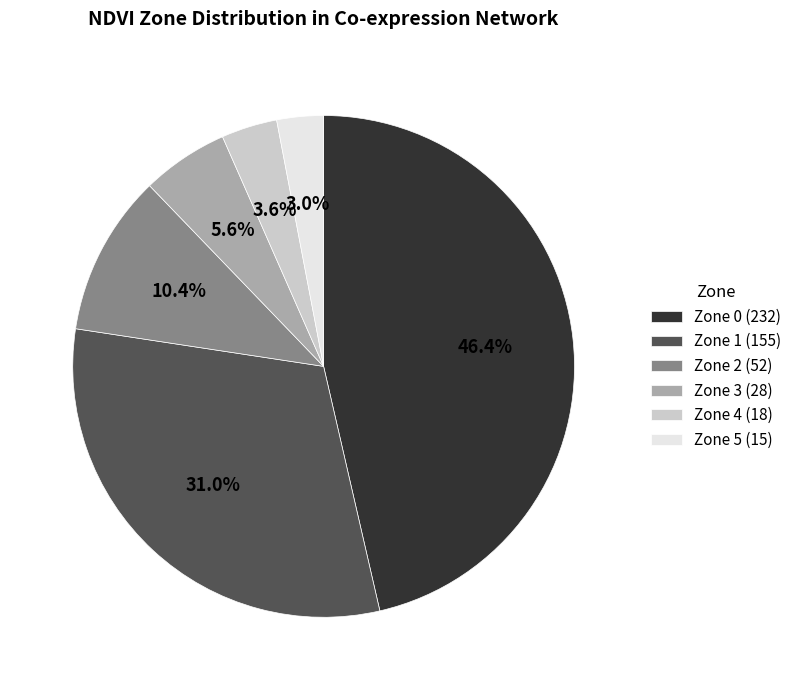

How much of the chart is everything except Zone 0?

53.6%